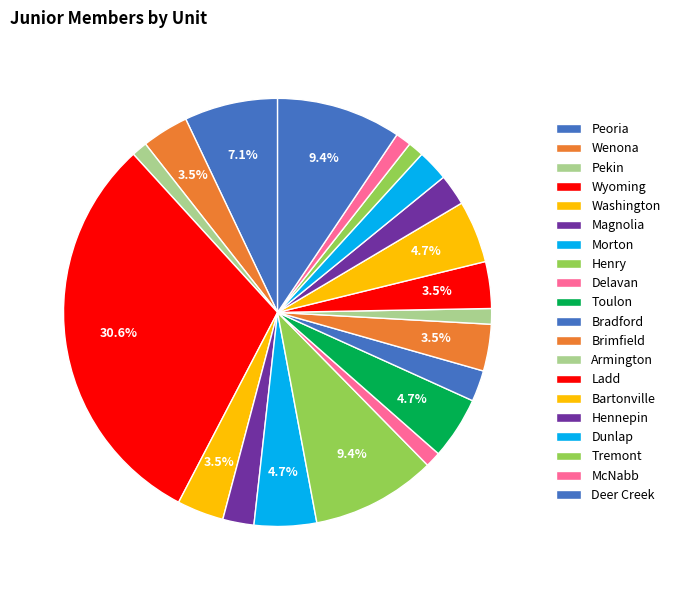

How many segments does this pie chart have?

20